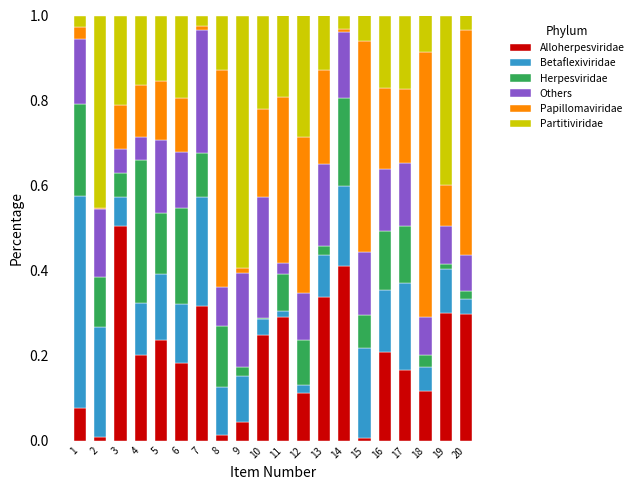

Does the chart contain stacked bars?

Yes